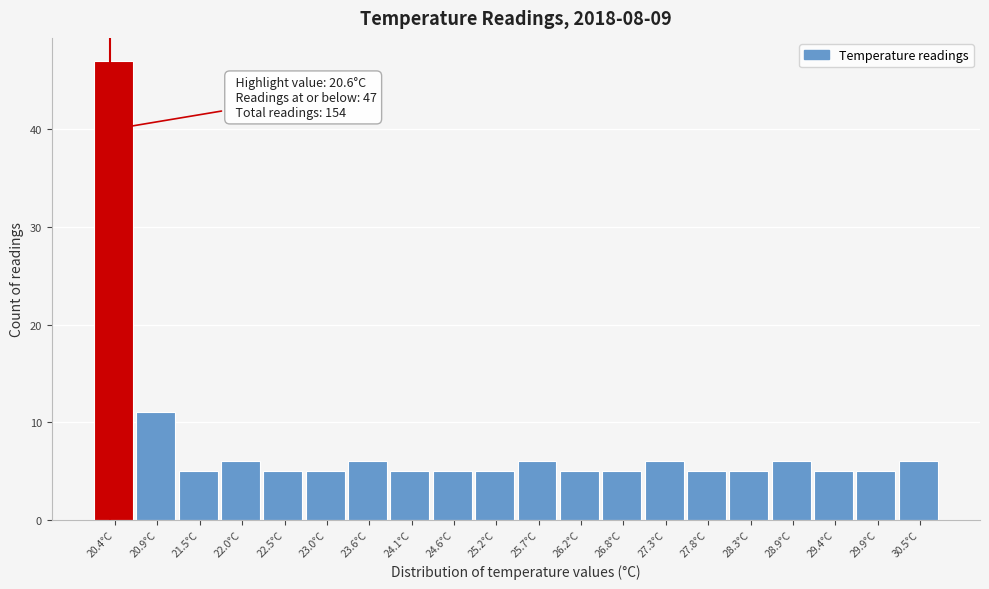

Reading left to right, extract all data points from this chart.

47	11	5	6	5	5	6	5	5	5	6	5	5	6	5	5	6	5	5	6